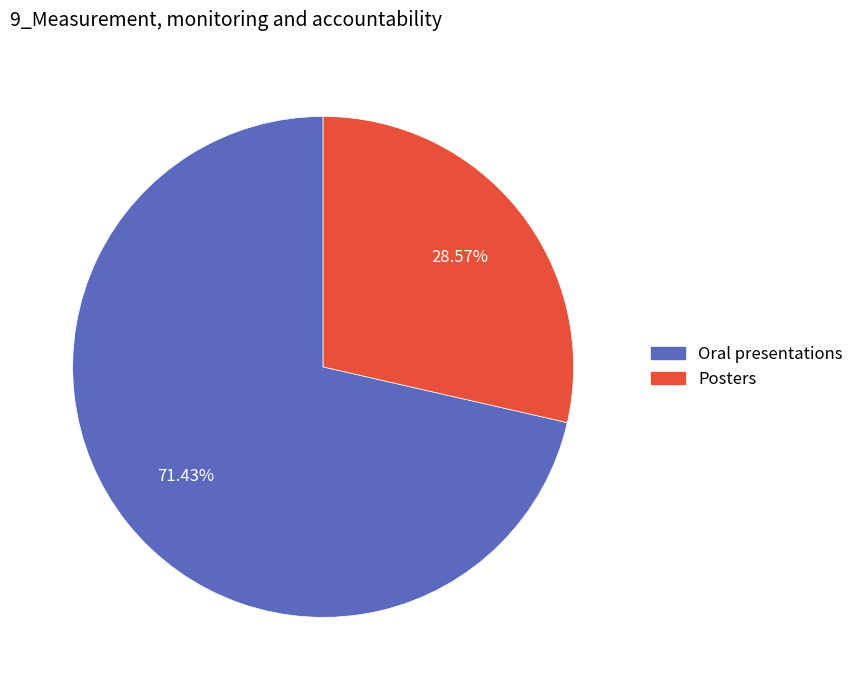

To the nearest percent, what is the average slice percentage?

50%